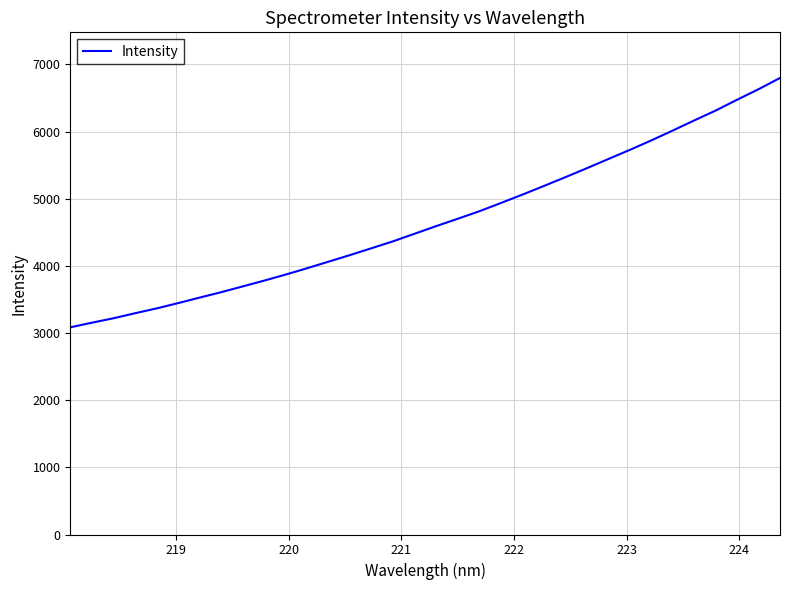

What is the minimum value shown in the chart?

3085.4